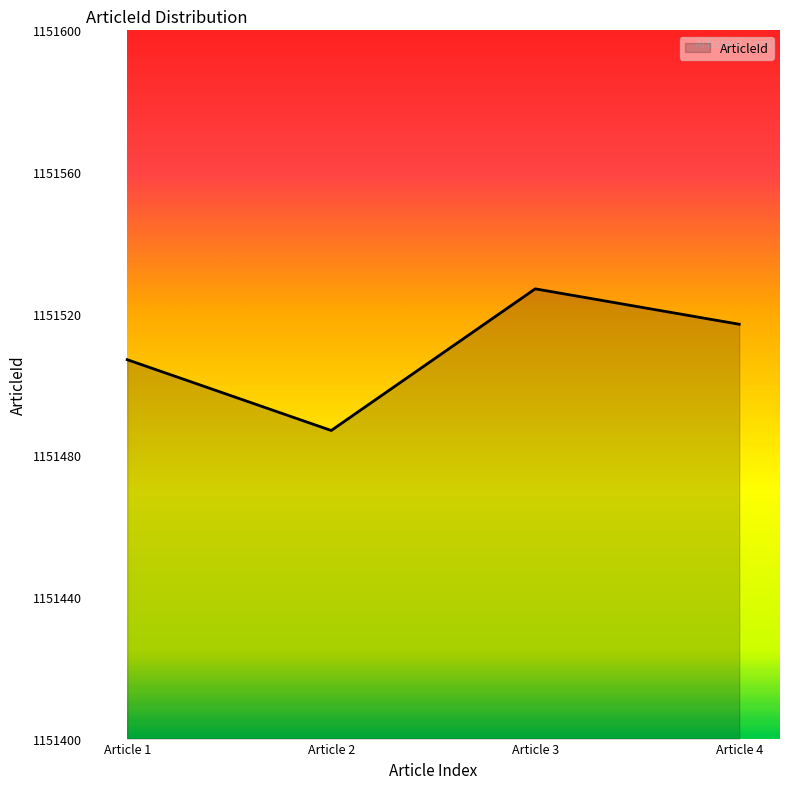

The value at Article 3 is 1151527. True or false?

True